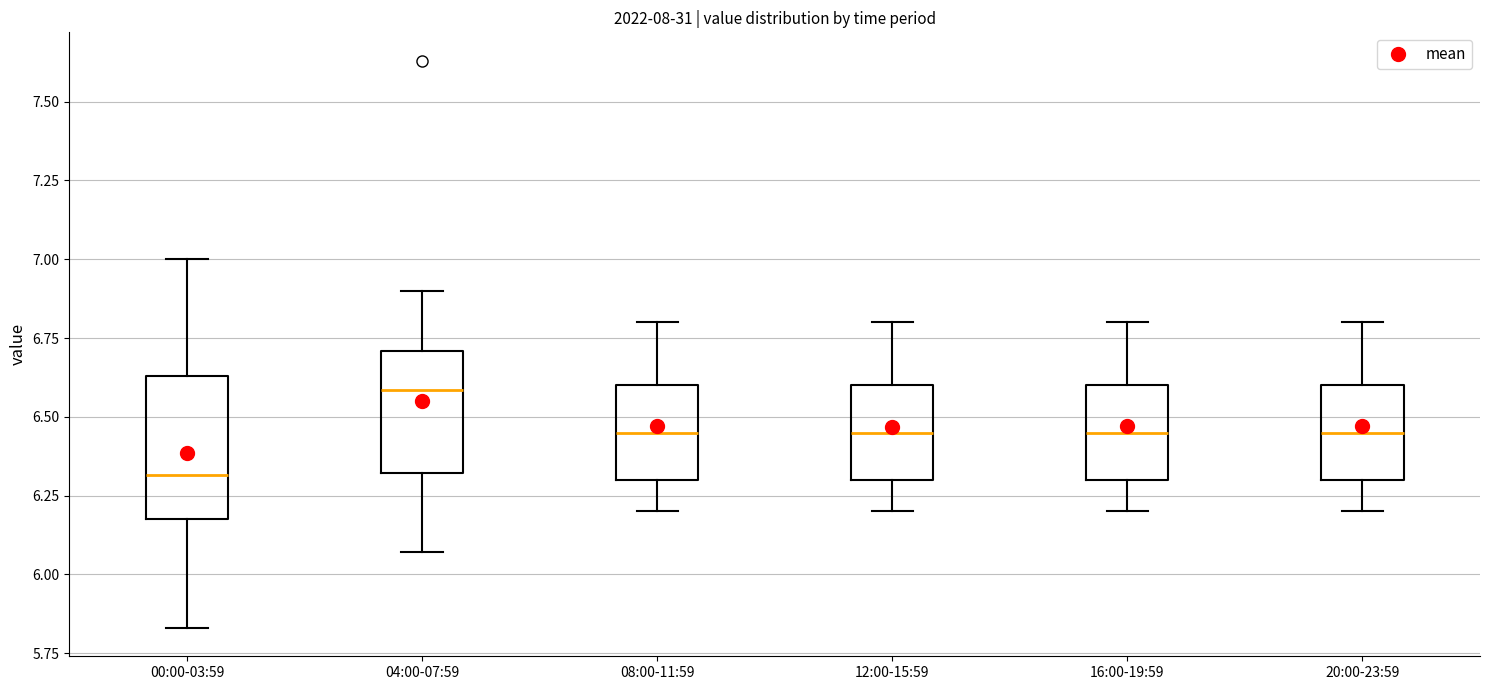

Reading left to right, read every box against the y-axis: the position of its median line, the range the box covers, and the ends of its whiskers. The values are not printed on the chart, so give them approximately, as read against the axis.

00:00-03:59: median 6.30, box 6.20 to 6.65, whiskers 5.85 to 7.00
04:00-07:59: median 6.60, box 6.30 to 6.70, whiskers 6.05 to 6.90
08:00-11:59: median 6.45, box 6.30 to 6.60, whiskers 6.20 to 6.80
12:00-15:59: median 6.45, box 6.30 to 6.60, whiskers 6.20 to 6.80
16:00-19:59: median 6.45, box 6.30 to 6.60, whiskers 6.20 to 6.80
20:00-23:59: median 6.45, box 6.30 to 6.60, whiskers 6.20 to 6.80